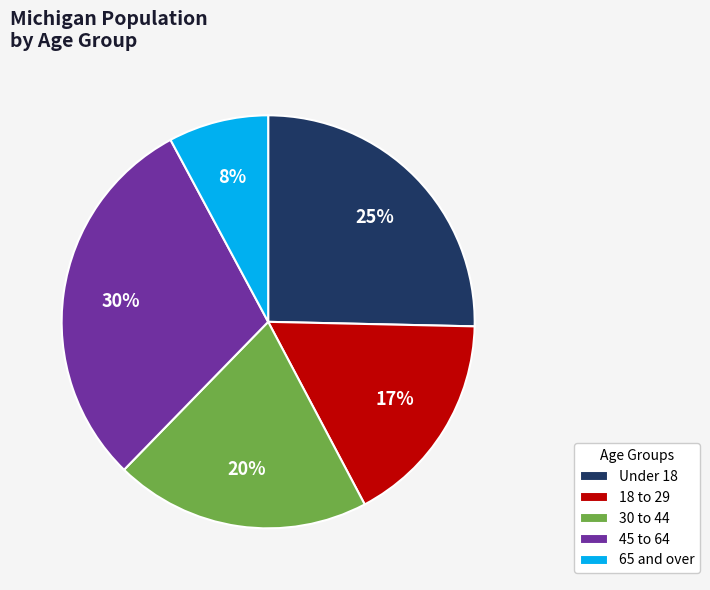

Rank the categories by value from lowest to highest.

65 and over, 18 to 29, 30 to 44, Under 18, 45 to 64